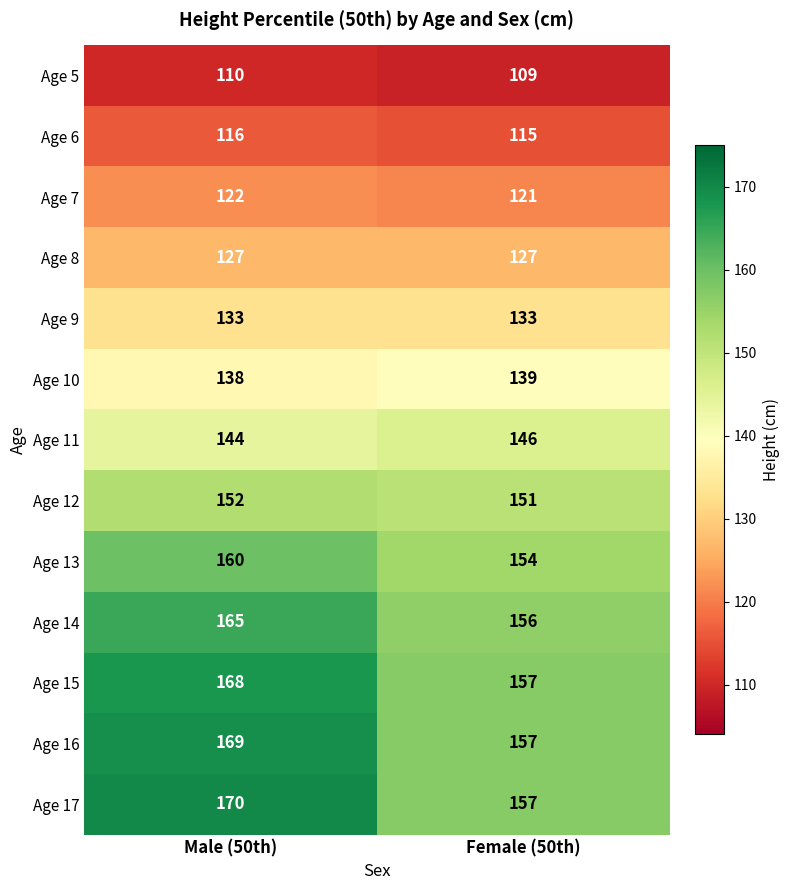

Which label corresponds to the largest value in the chart?

Male (50th)